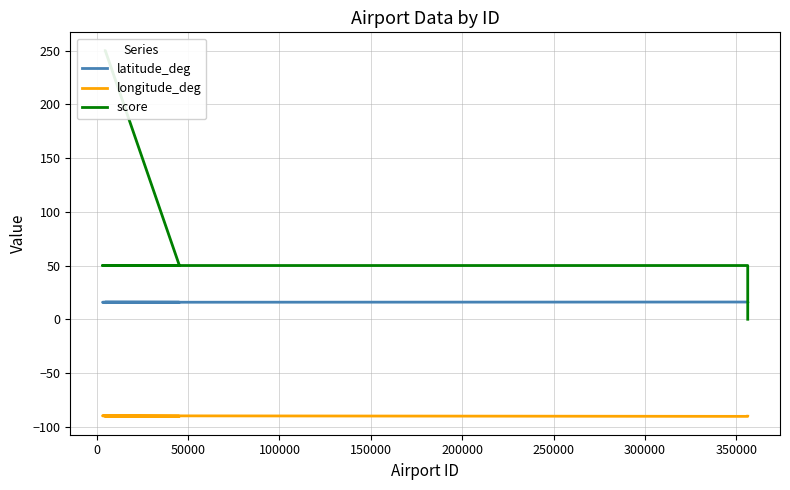

Reading right to left, what are all the values shown in this chart?

latitude_deg: 16.0	16.0	15.8	15.8	16.0	15.5
longitude_deg: -90.2	-90.4	-89.9	-90.3	-90.4	-90.4
score: 0.0	50.0	50.0	50.0	250.0	250.0